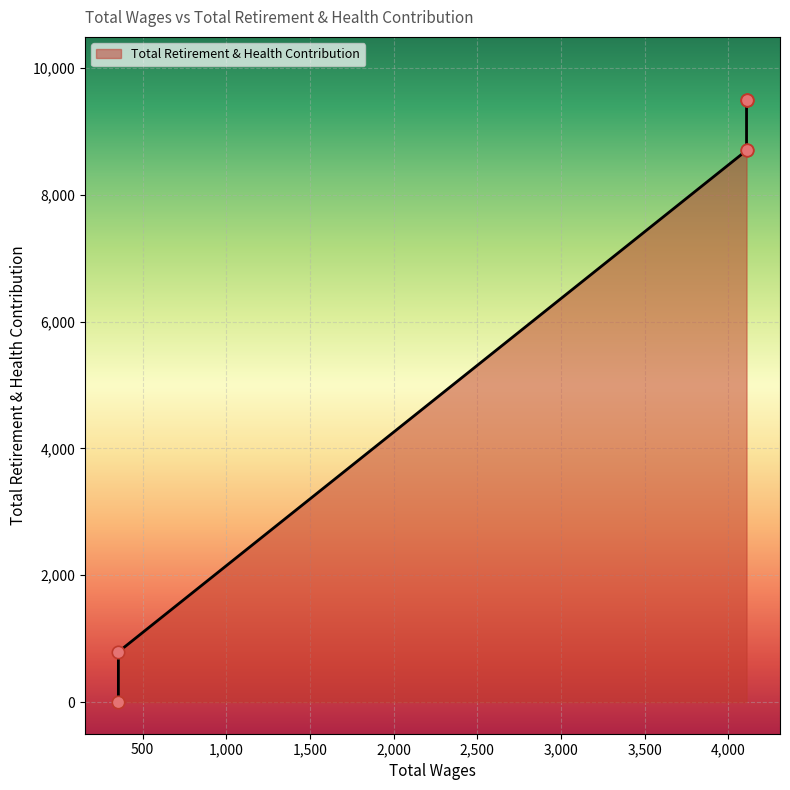

What is the ratio of the value at 4109.0 to the value at 4109.0?

0.9